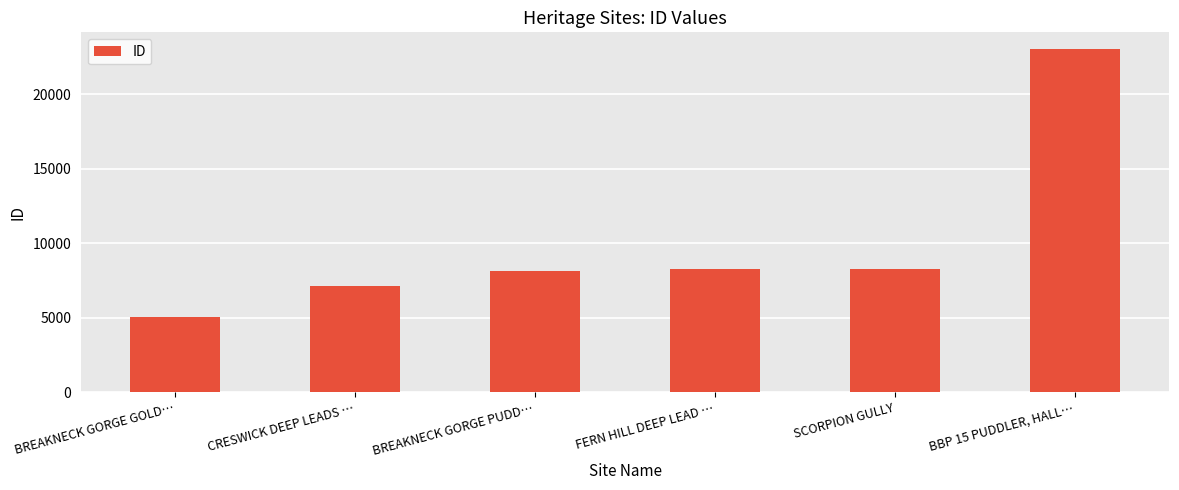

What is the value of the 1st bar from the left?

5053